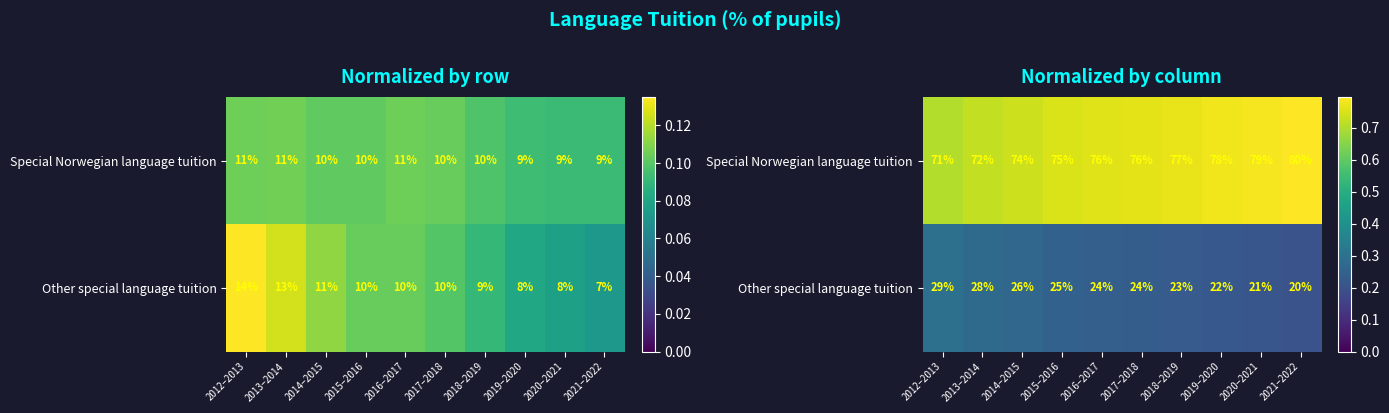

Rank the series at 2014–2015 from lowest to highest value.

Other special language tuition, Special Norwegian language tuition